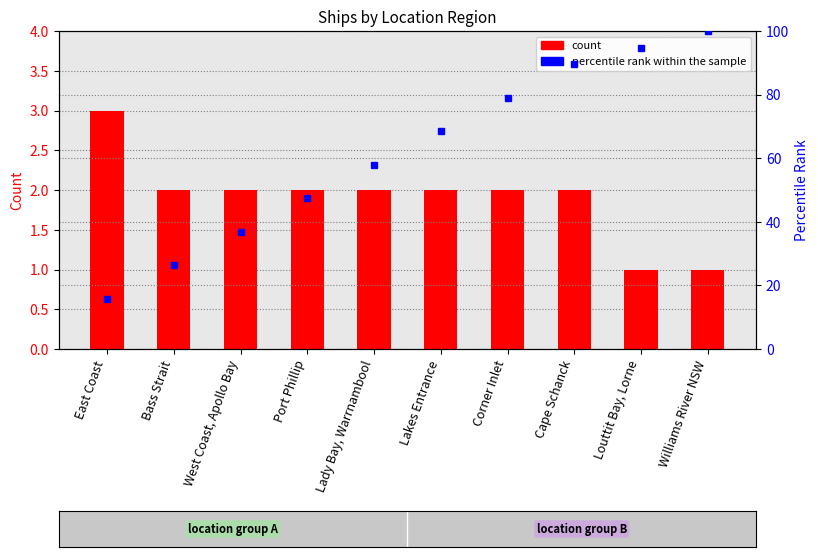

What is the maximum value shown in the chart?

100.0